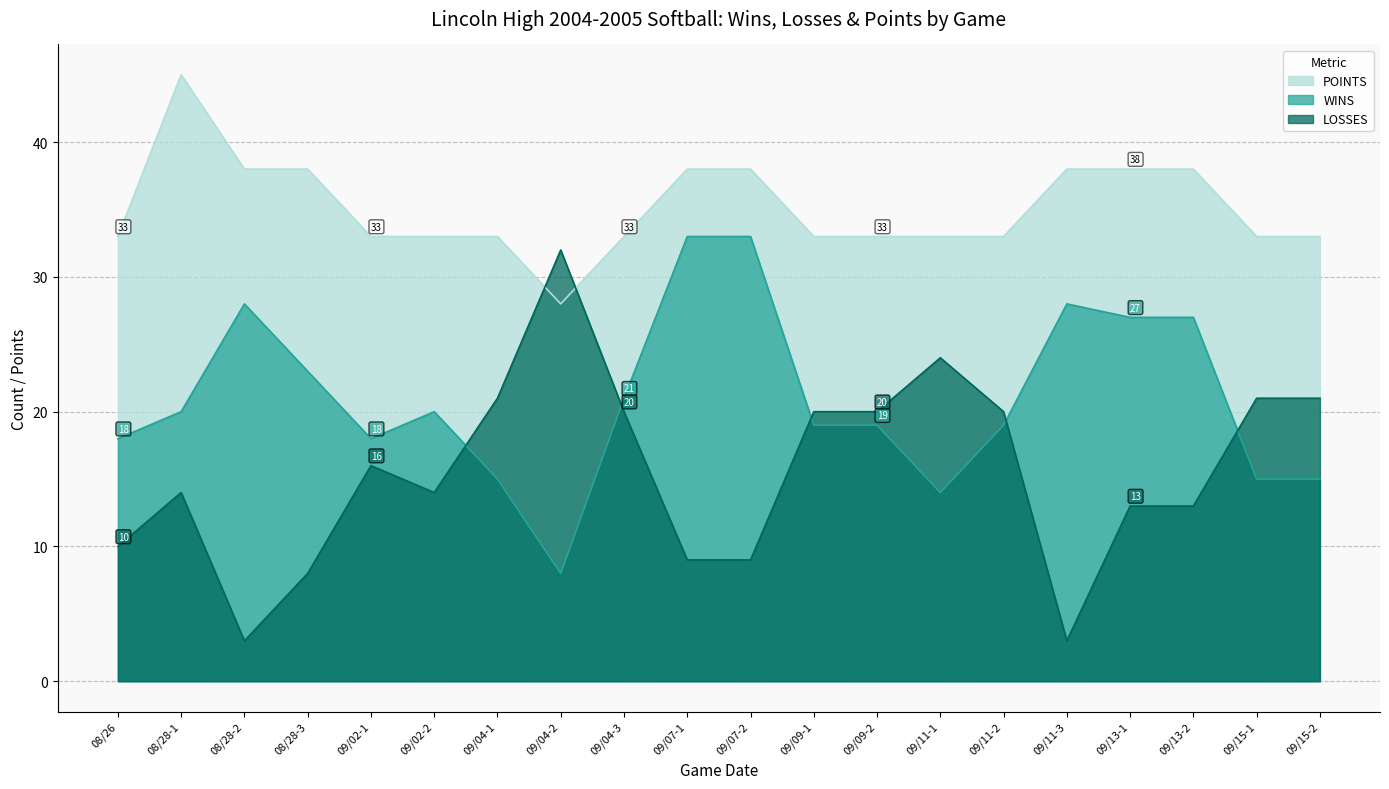

The WINS series shows 28 at 08/28-1. True or false?

False